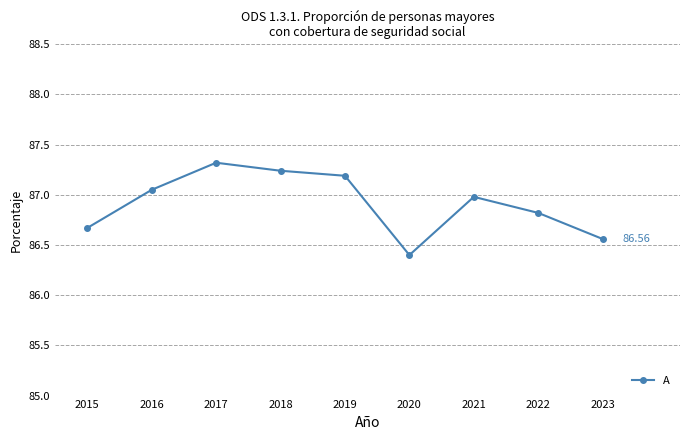

Rank the categories by value from lowest to highest.

2020, 2023, 2015, 2022, 2021, 2016, 2019, 2018, 2017